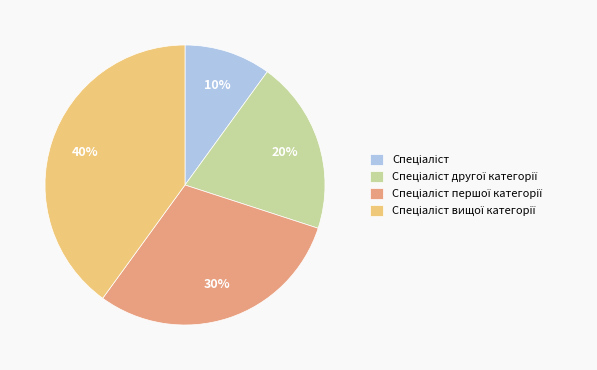

Is there any slice that represents more than half of the pie?

No